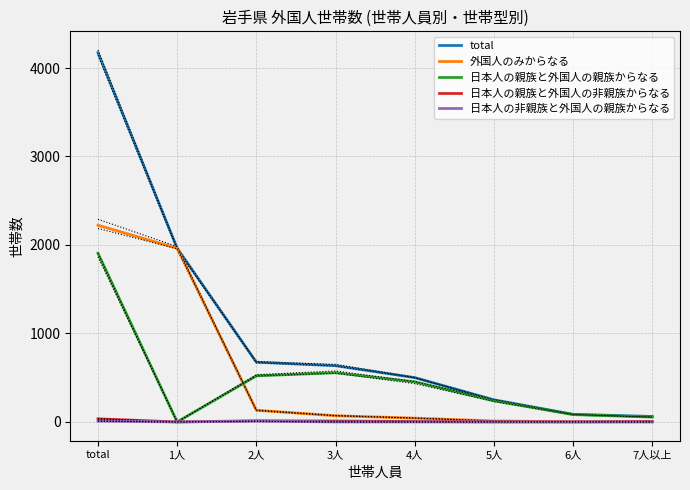

Which label corresponds to the smallest value in the chart?

1人